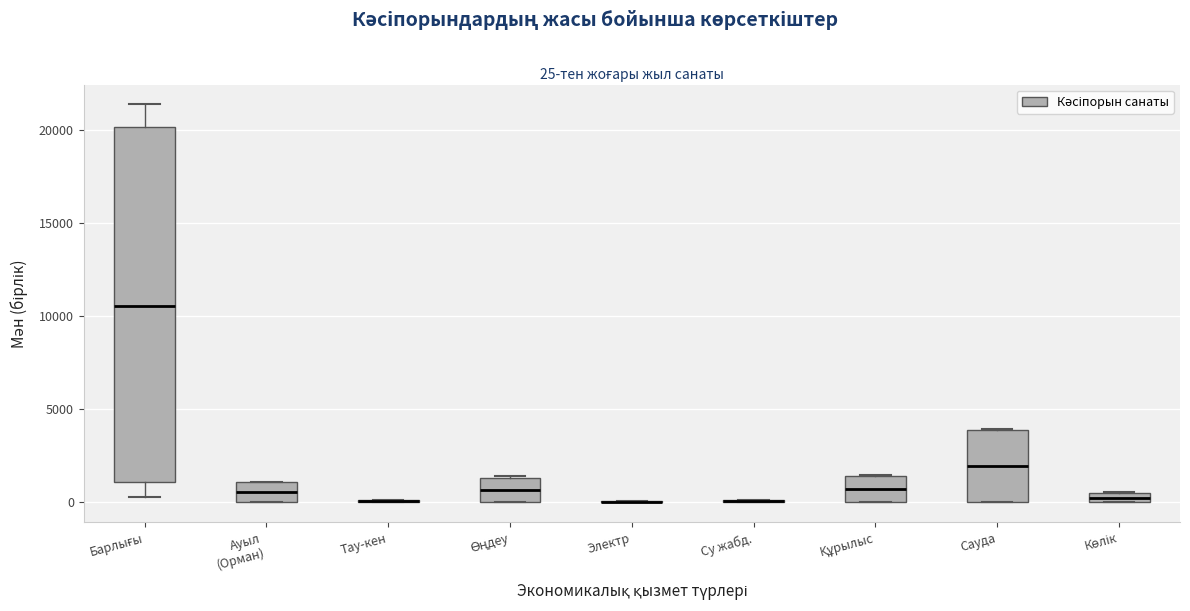

Which box is the tallest, from its lower edge to its upper edge?

Барлығы